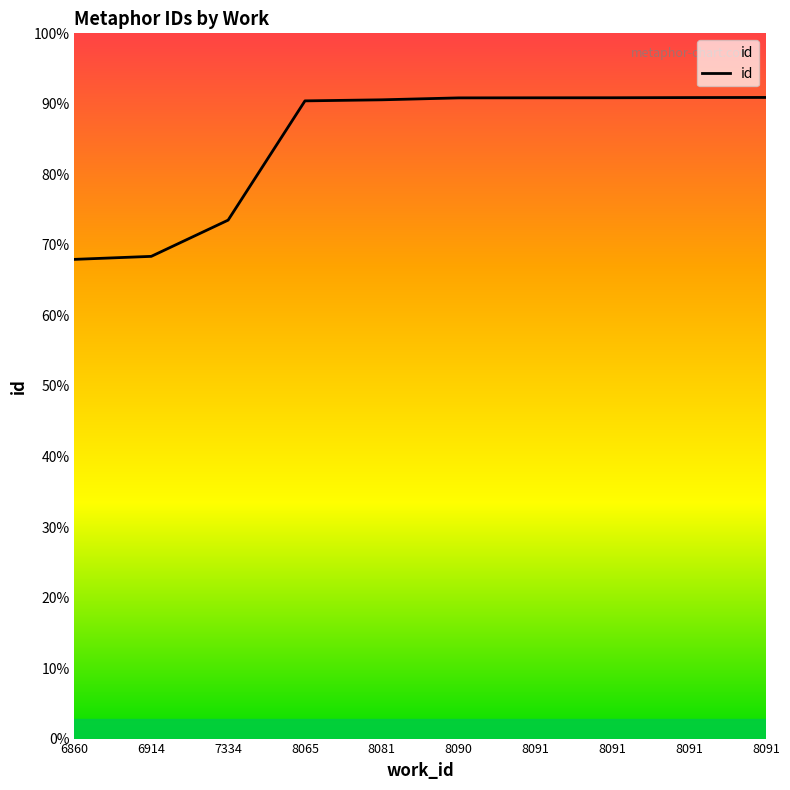

Reading right to left, extract all data points from this chart.

8091=24703	8091=24698	8091=24691	8091=24689	8090=24686	8081=24612	8065=24571	7334=19976	6914=18580	6860=18464